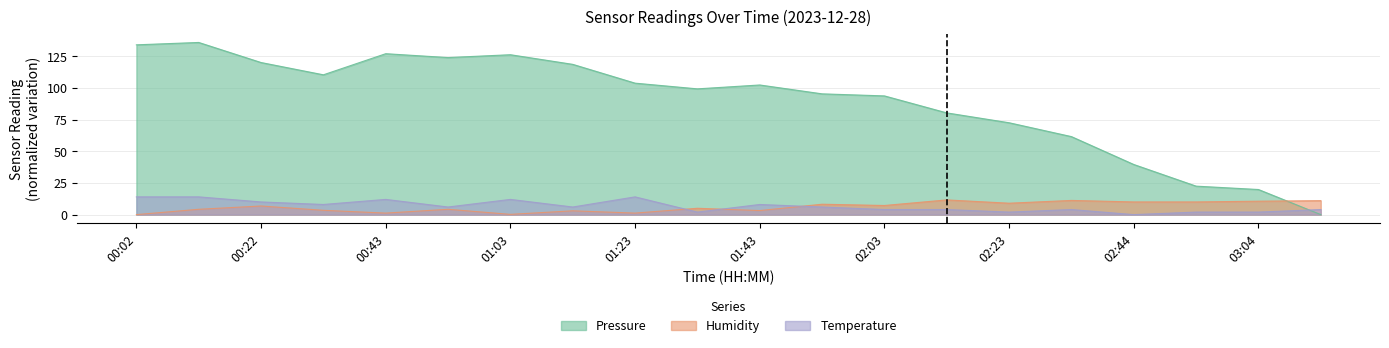

Count the number of categories in the chart.

20